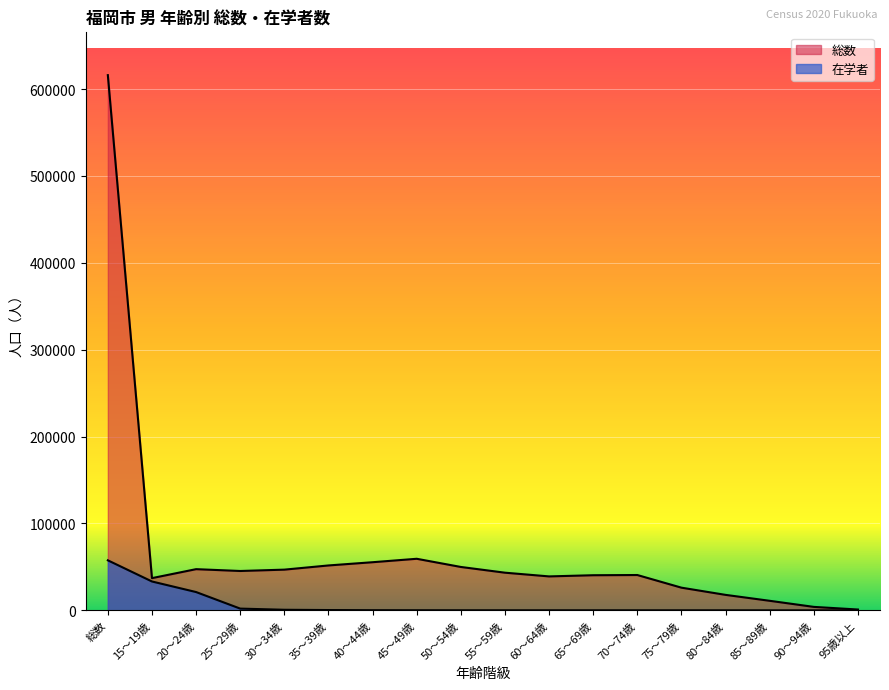

Where is 在学者 nearest to the value 28782?

15～19歳